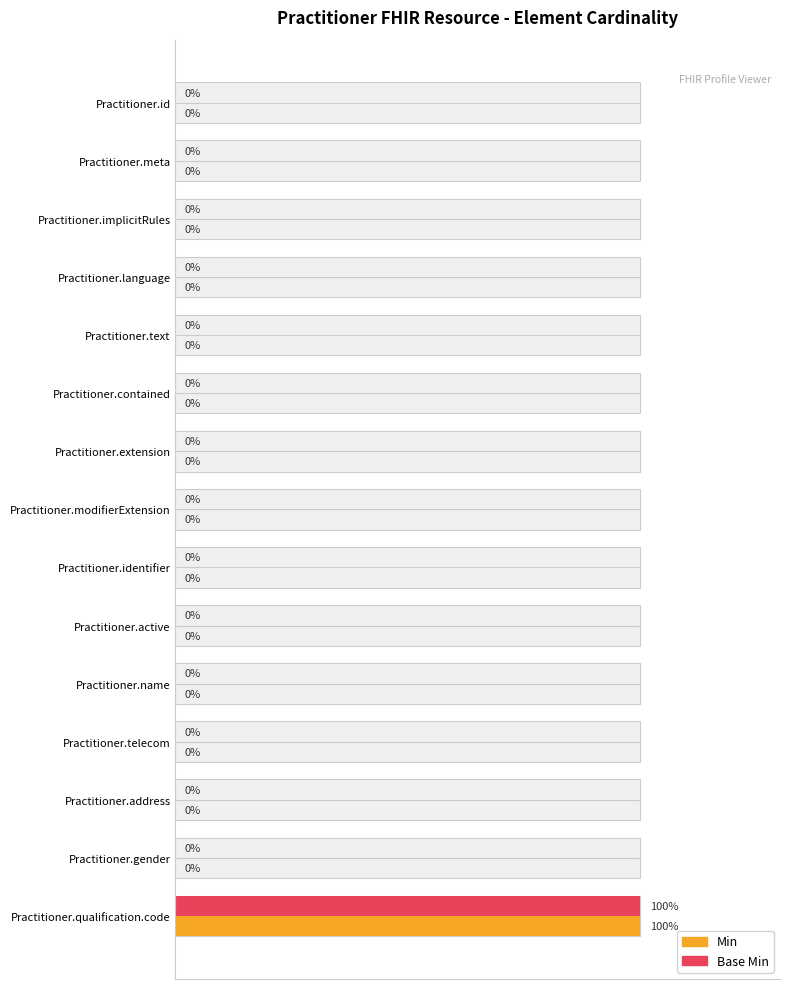

At how many categories does at least one series exceed 0?

1